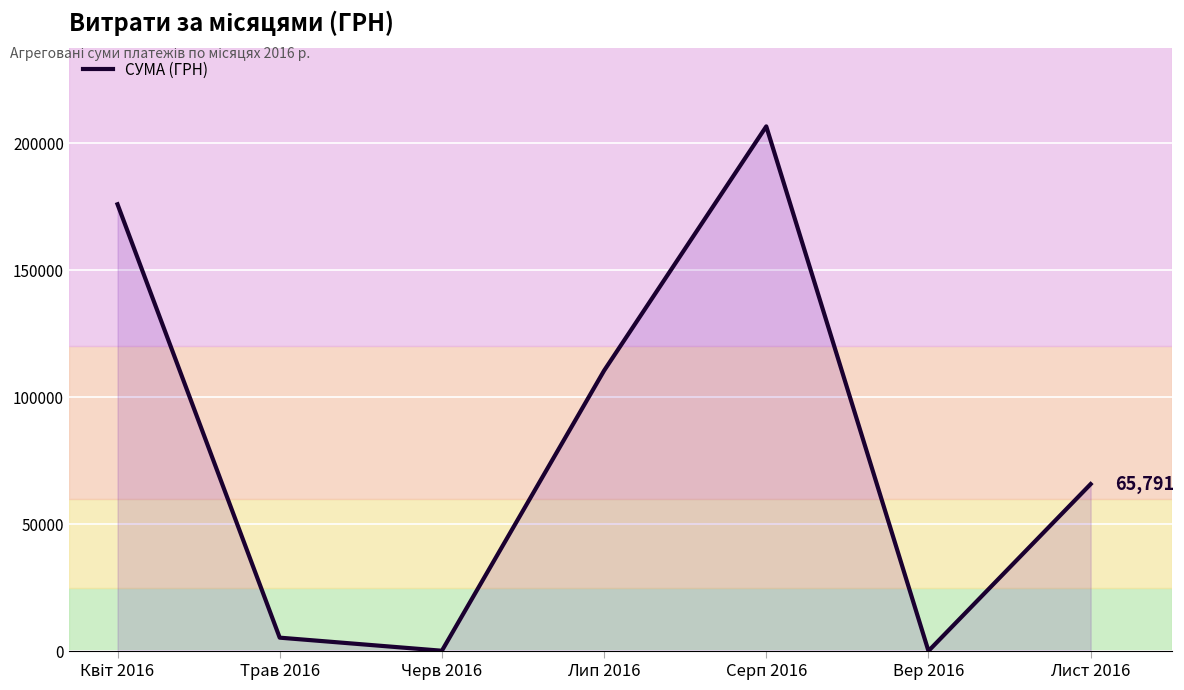

Where is the first local maximum?

Серп 2016